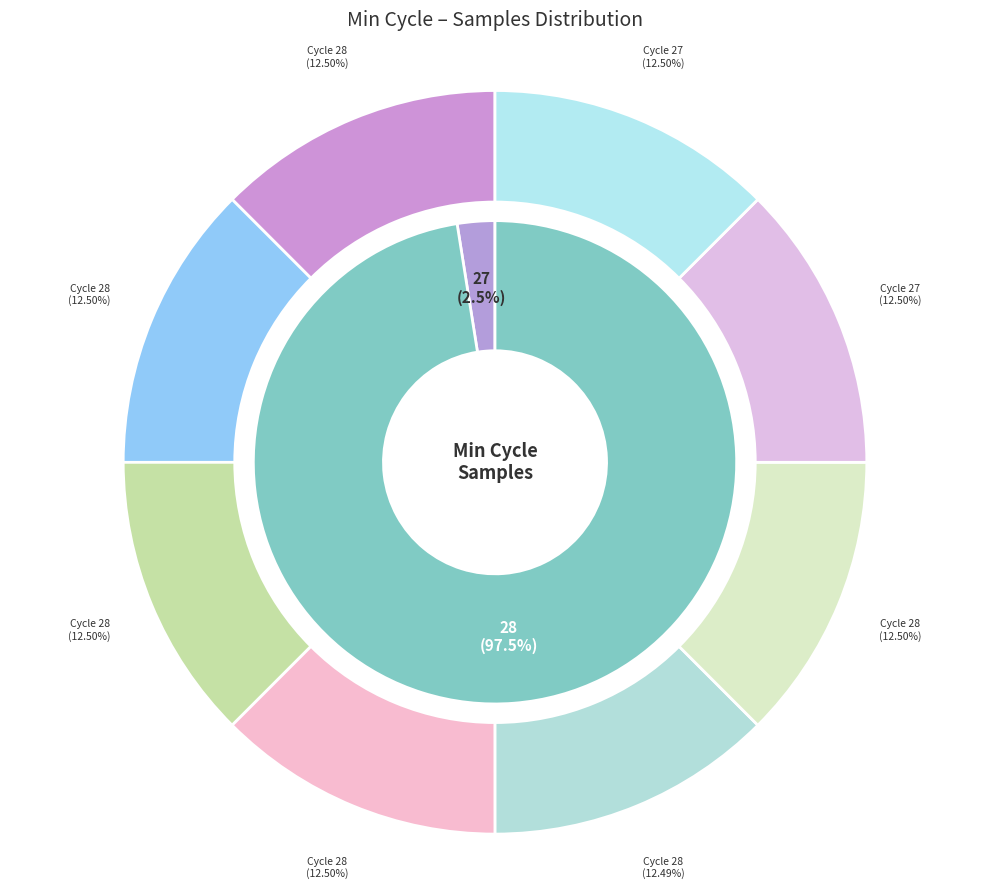

What portion of the pie excludes 2?

97.5%